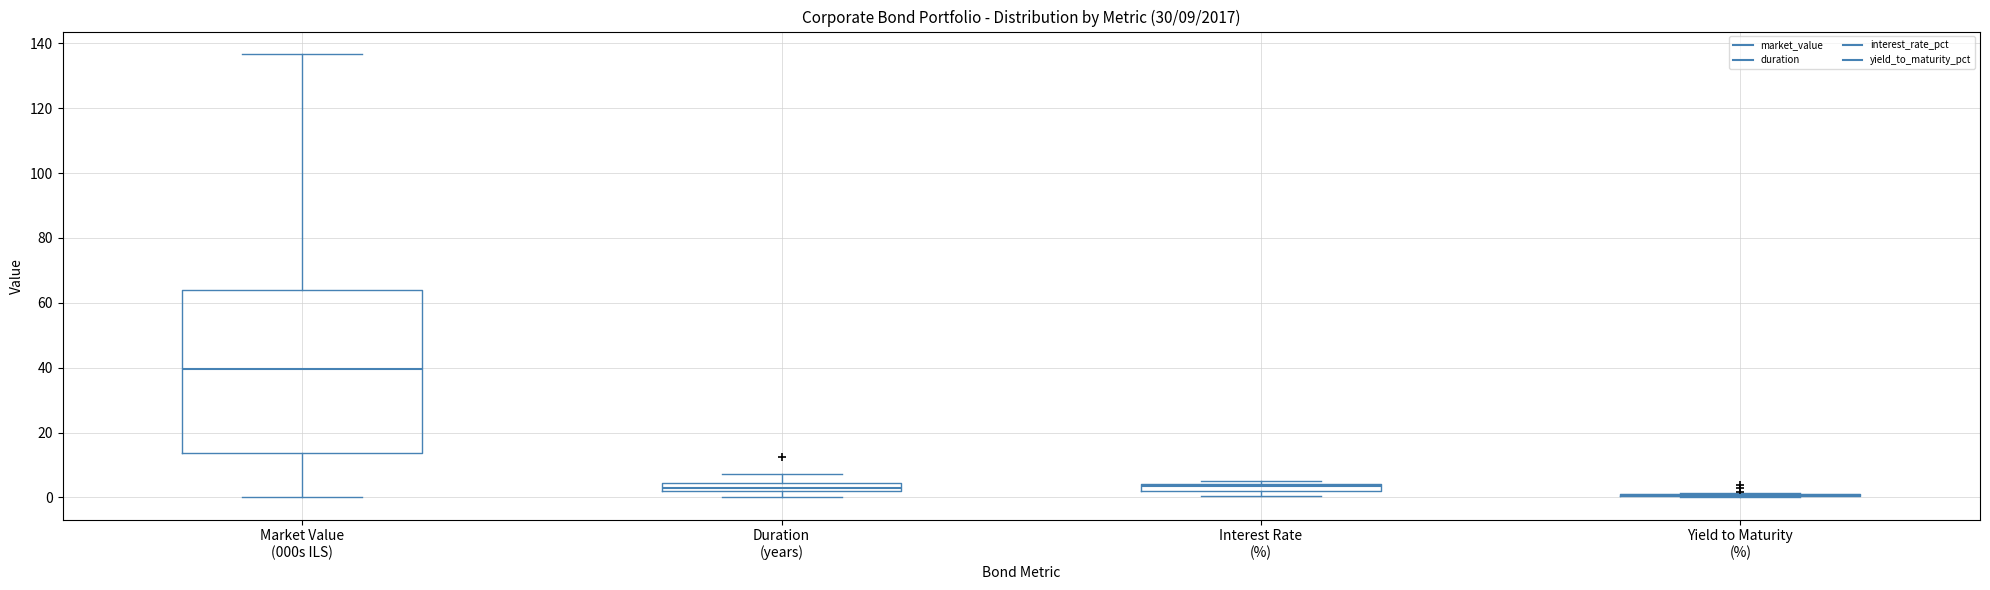

Which box is the tallest, from its lower edge to its upper edge?

Market Value (000s ILS)